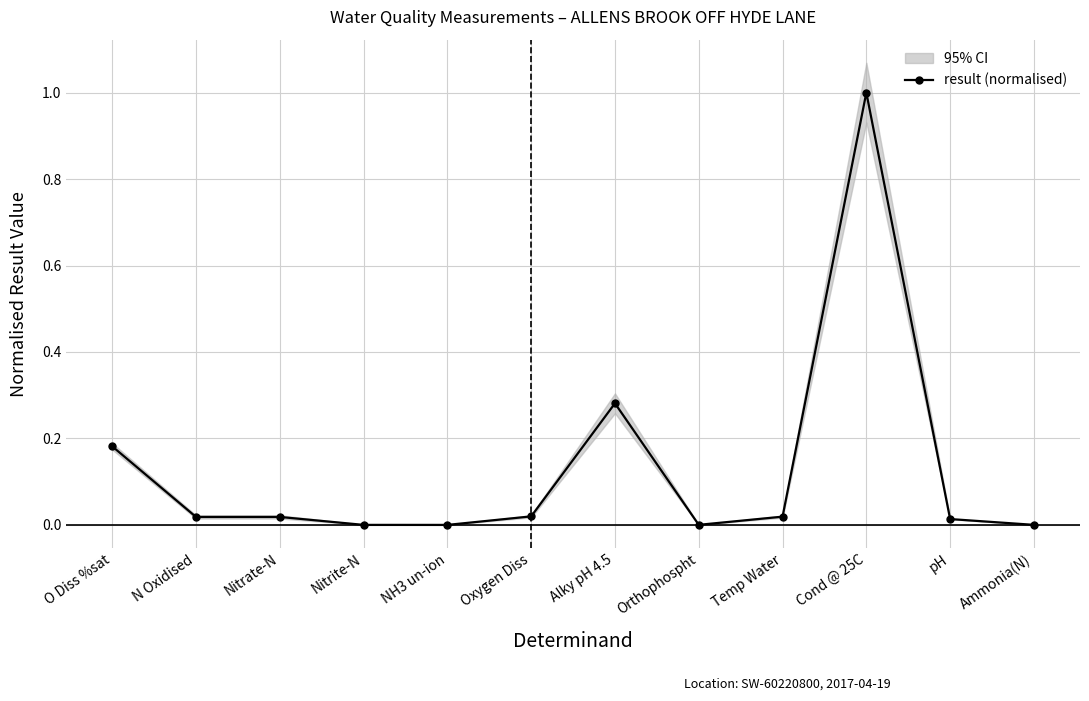

Which category has the lowest value across all series?

NH3 un-ion